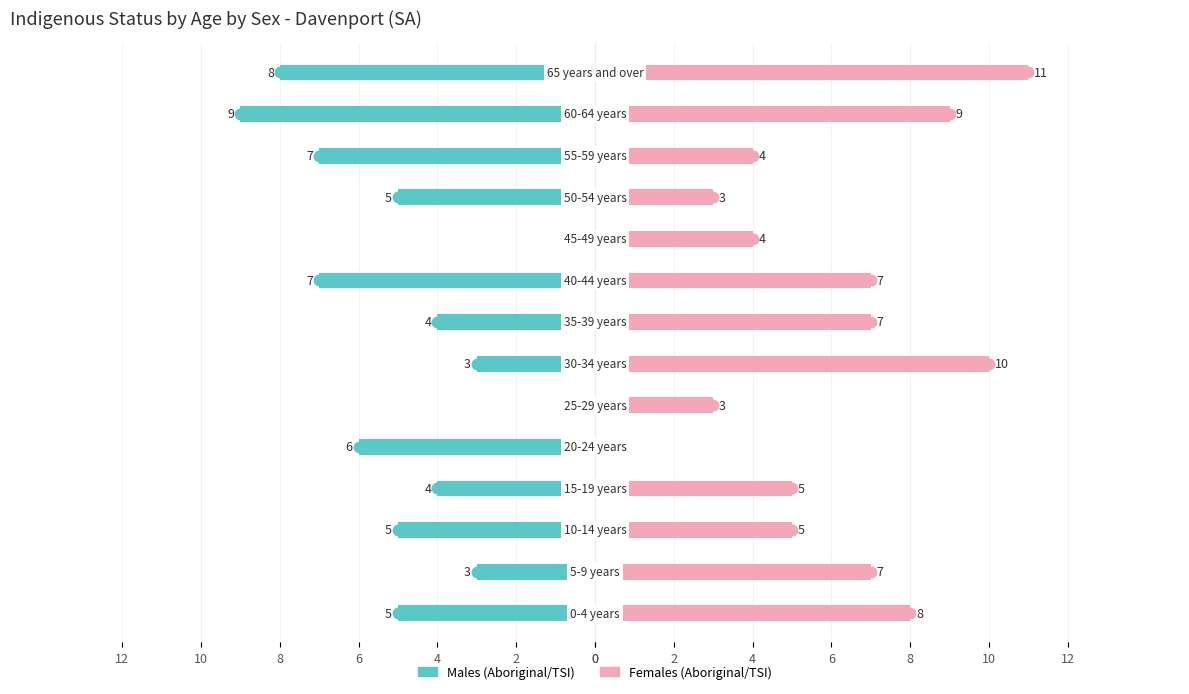

Reading right to left, transcribe all the data shown in this chart.

Males (Aboriginal/TSI): -8	-9	-7	-5	0	-7	-4	-3	0	-6	-4	-5	-3	-5
Females (Aboriginal/TSI): 11	9	4	3	4	7	7	10	3	0	5	5	7	8